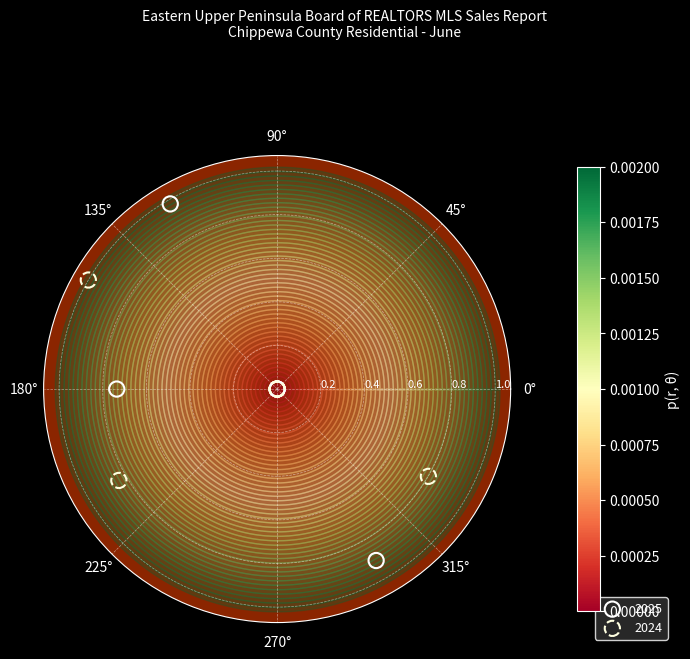

Which series has the largest Y range (max minus min)?

2024